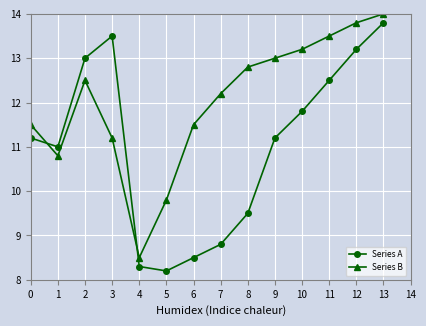

True or false: Series B and Series A cross at least once.

True